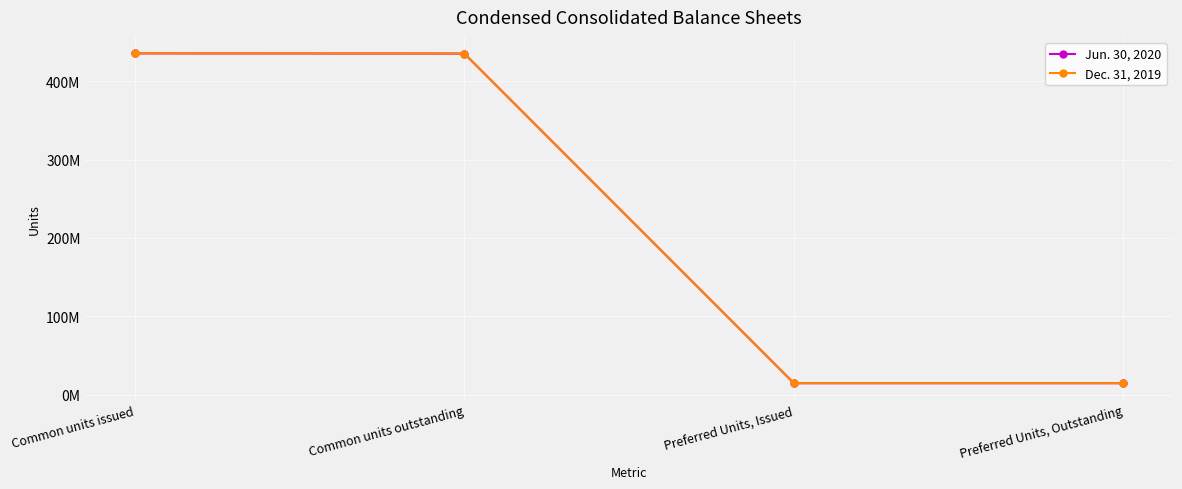

What is the label of the 1st point from the right?

Preferred Units, Outstanding